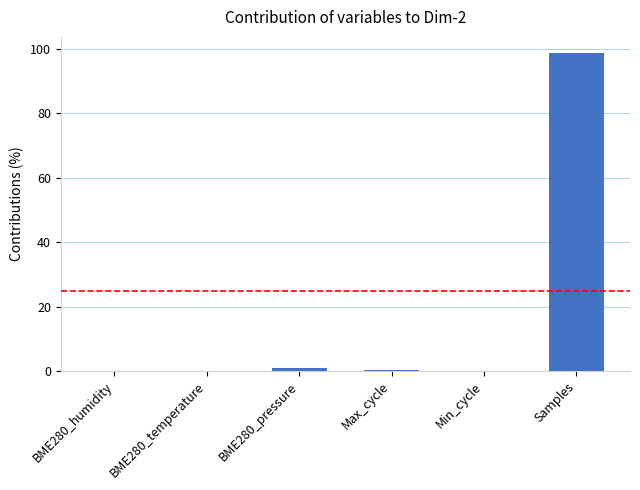

What is the maximum value shown in the chart?

98.8